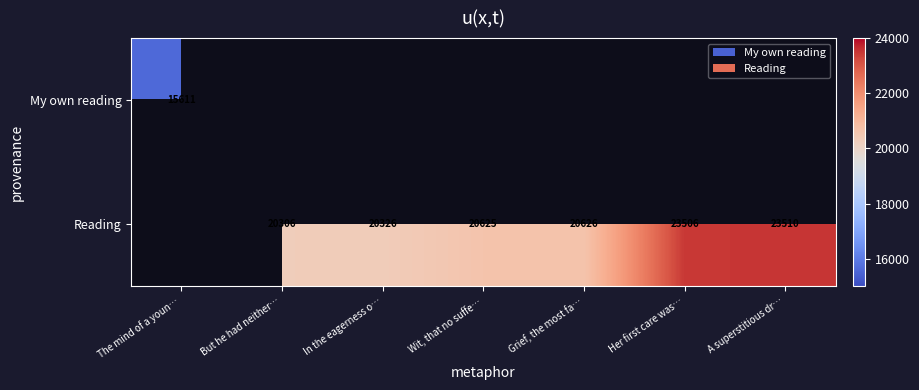

What is the sum of the Reading values at But he had neither… and A superstitious dr…?

43816